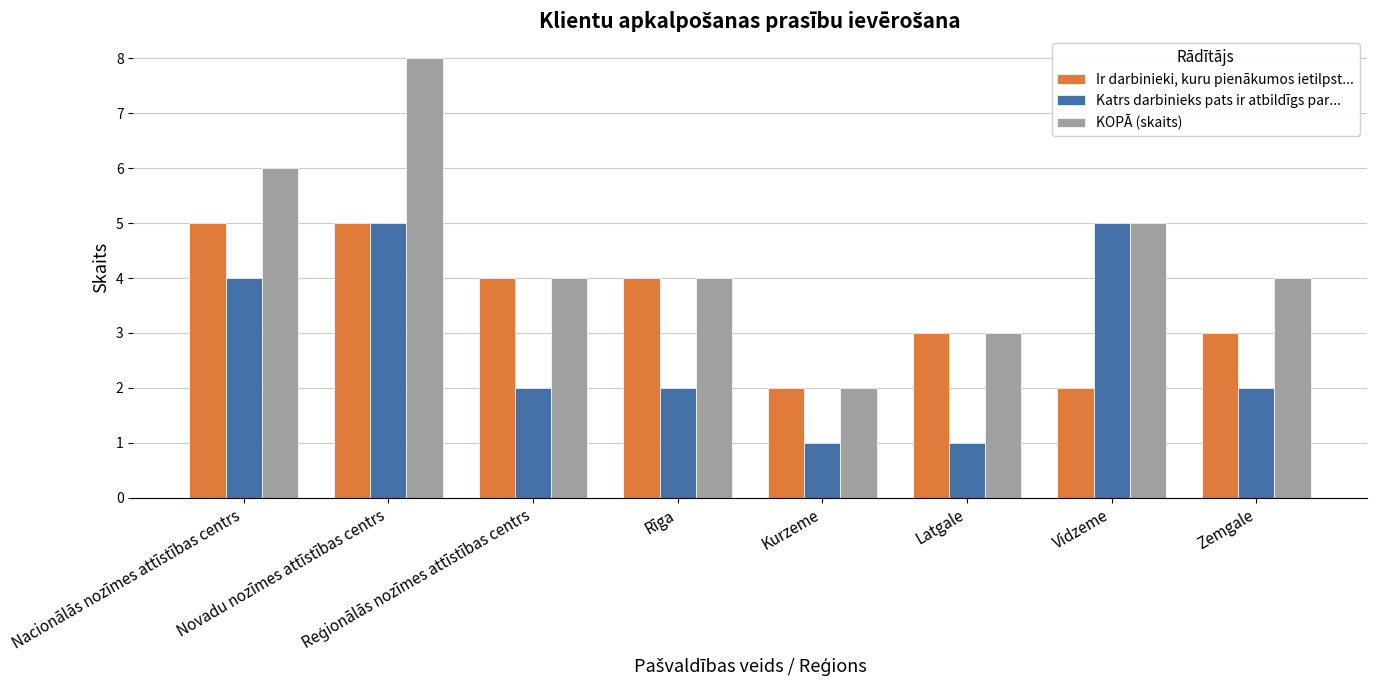

The value of Katrs darbinieks pats ir atbildīgs par... at Rīga is 2. True or false?

True